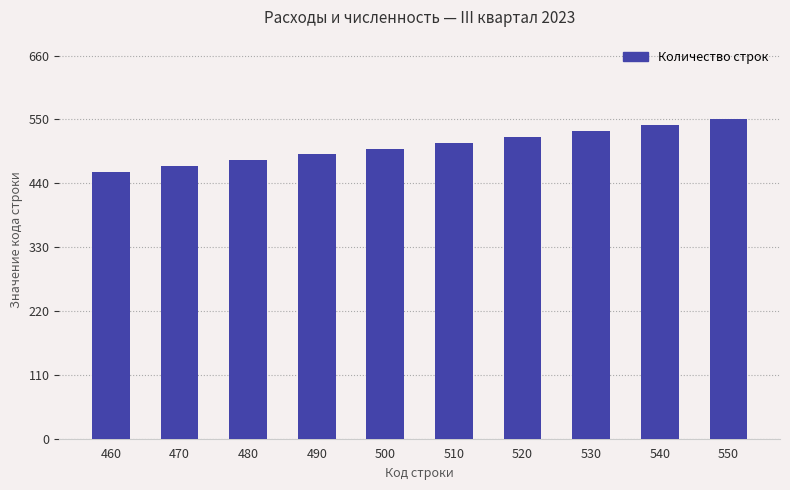

How many series are shown in this chart?

1